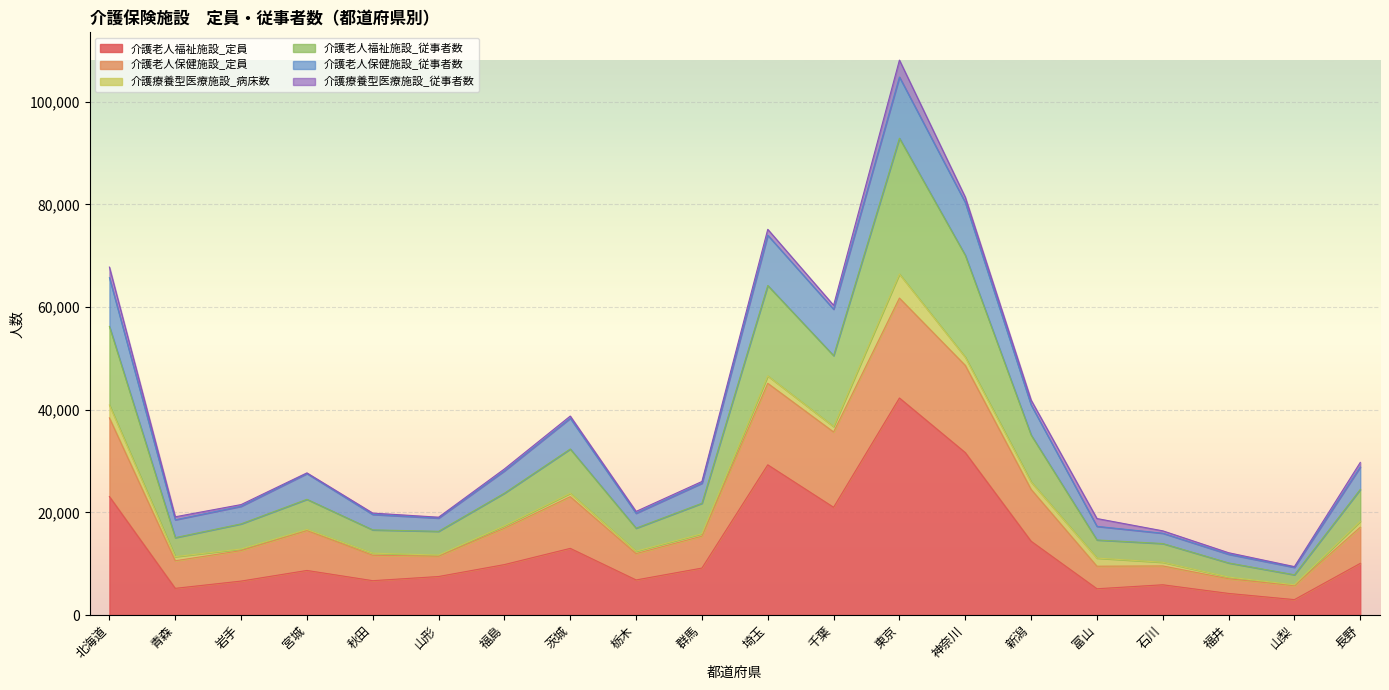

At which category is the sum across all series the highest?

東京